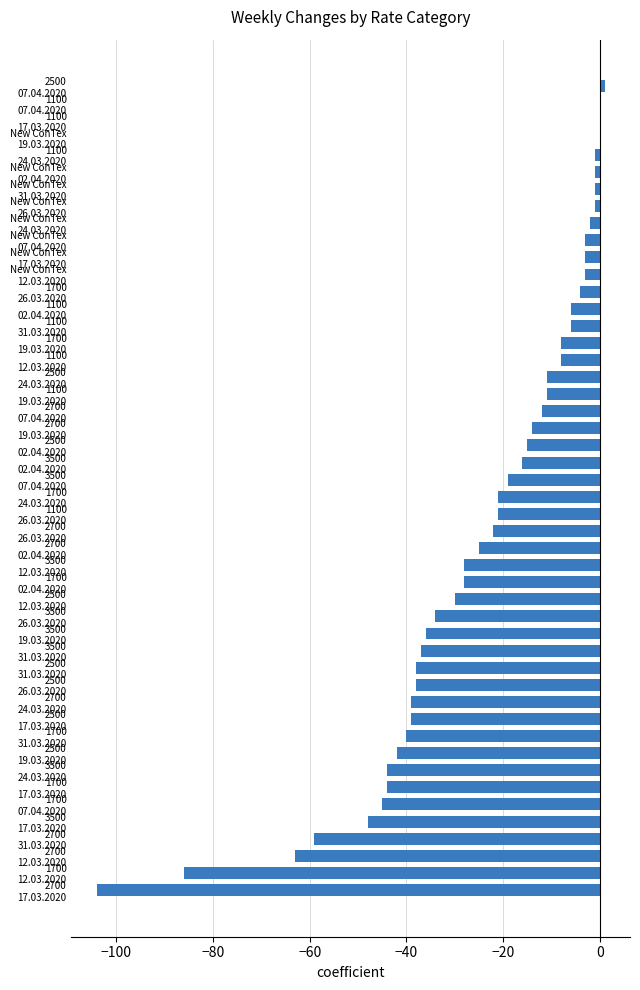

What is the sum of all values?

-1155